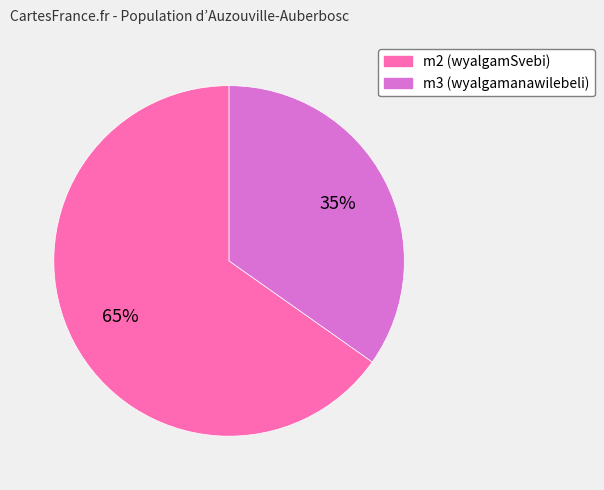

Is it true that m2 is 57% of the pie?

False